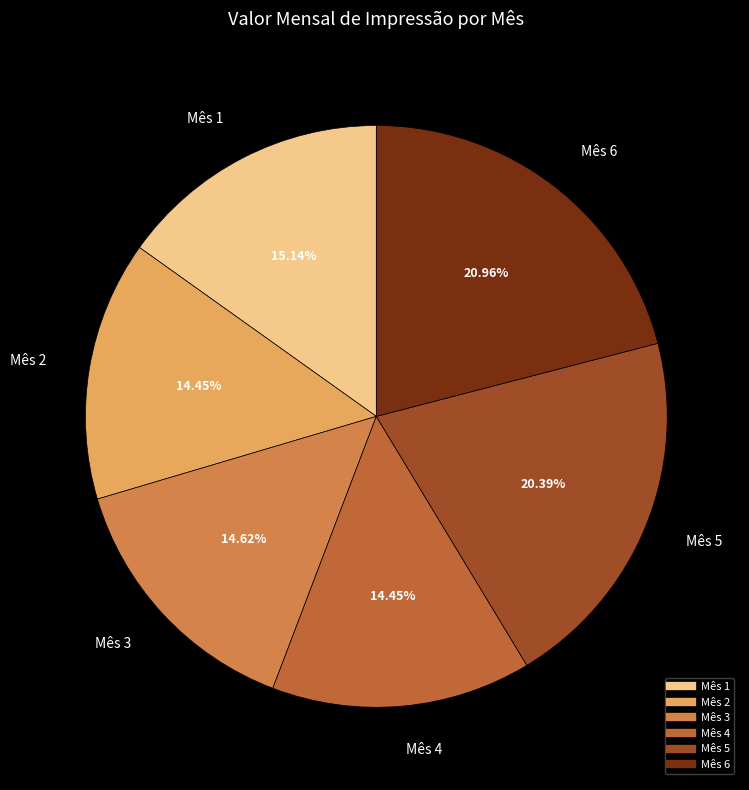

Approximately how many times larger is the value at Mês 3 compared to Mês 1?

1.0